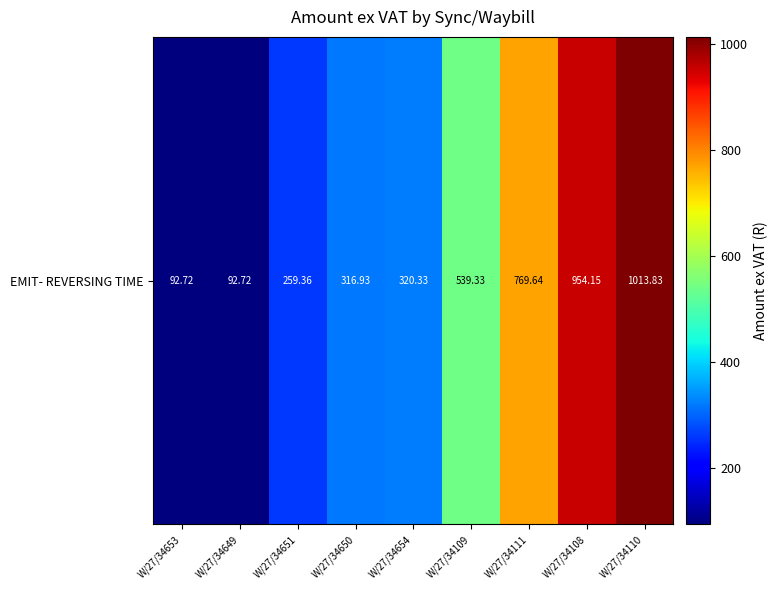

What is the sum of the values at W/27/34654 and W/27/34653?

413.0